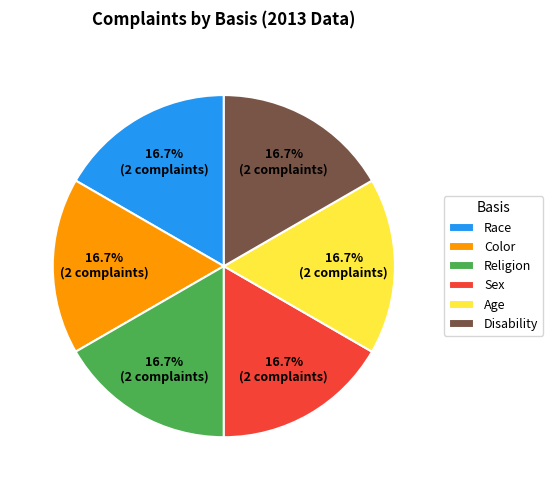

To the nearest percent, what is the difference between the largest and smallest slice percentages?

0%